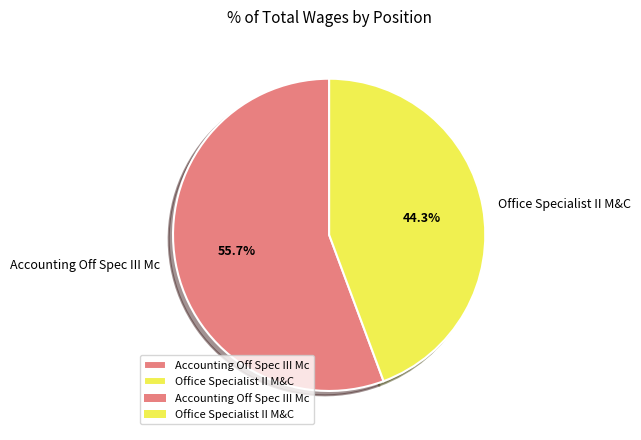

Which slice is the smallest?

Office Specialist II M&C